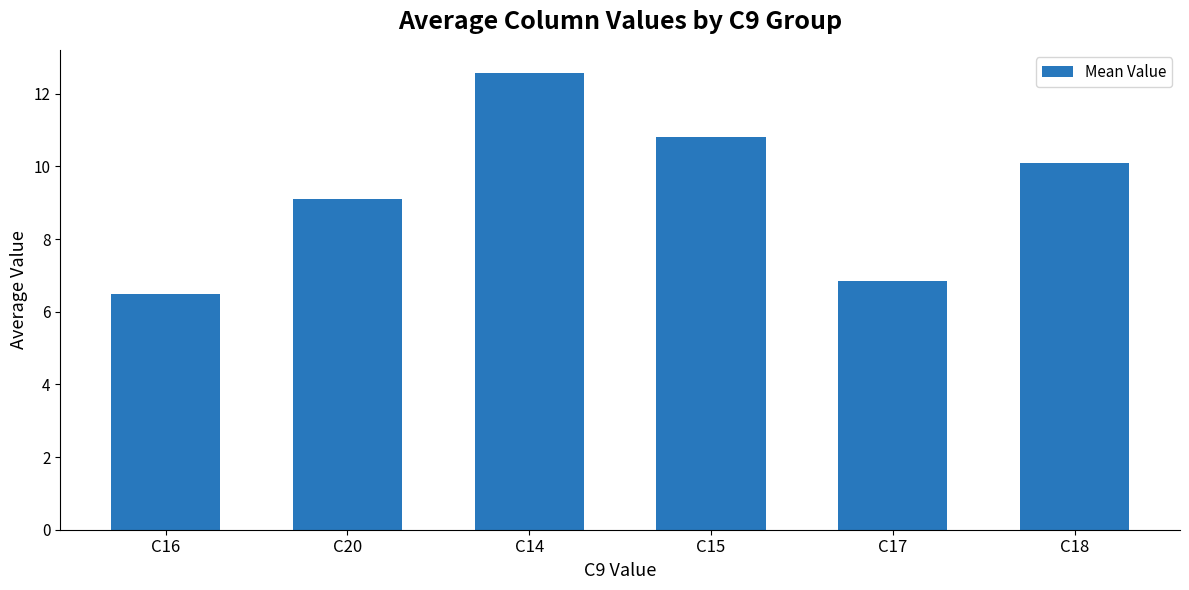

True or false: the data shows 9.1 at C20.

True